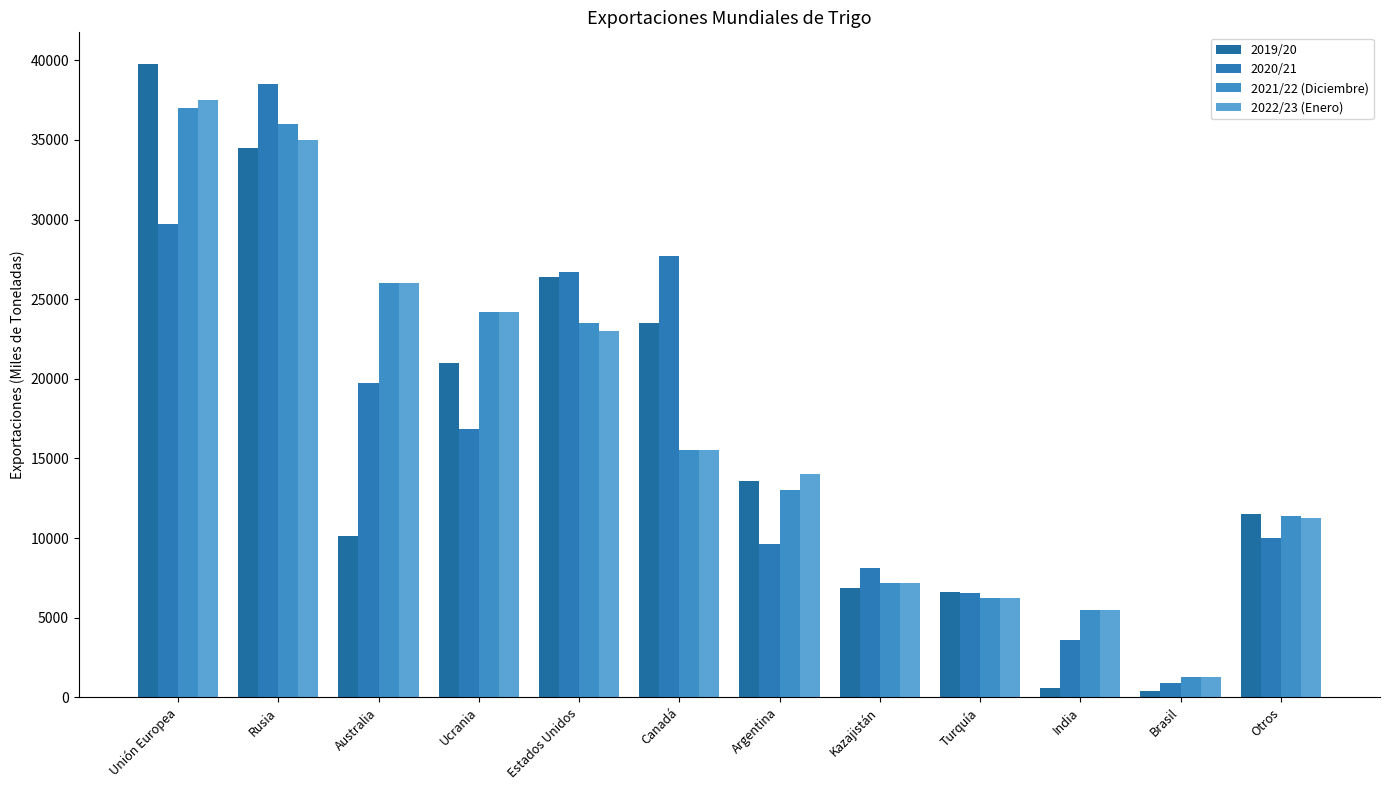

What position from the left is Estados Unidos?

5